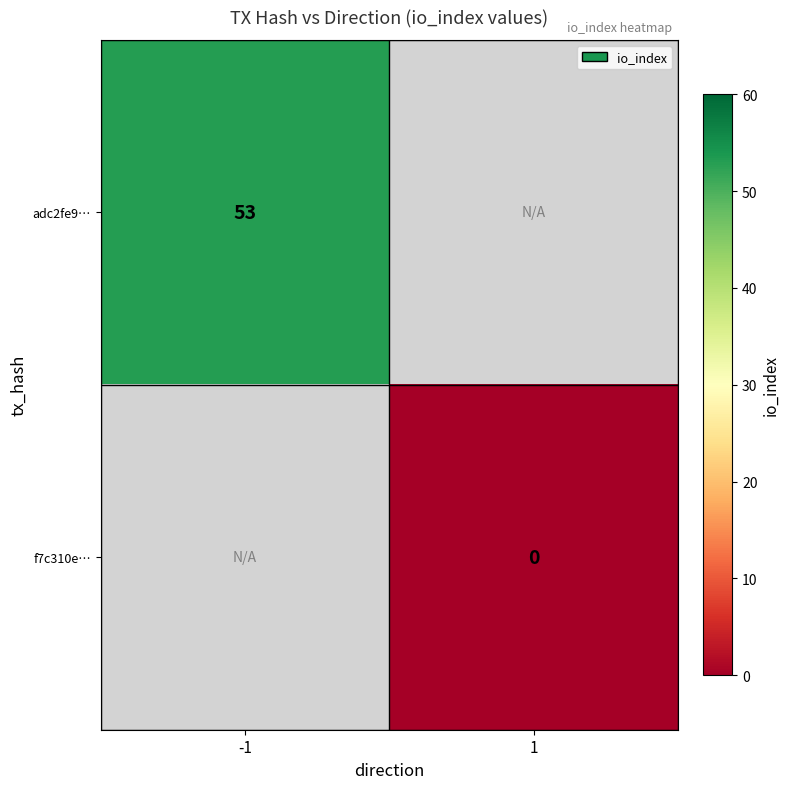

How many series are shown in this chart?

2